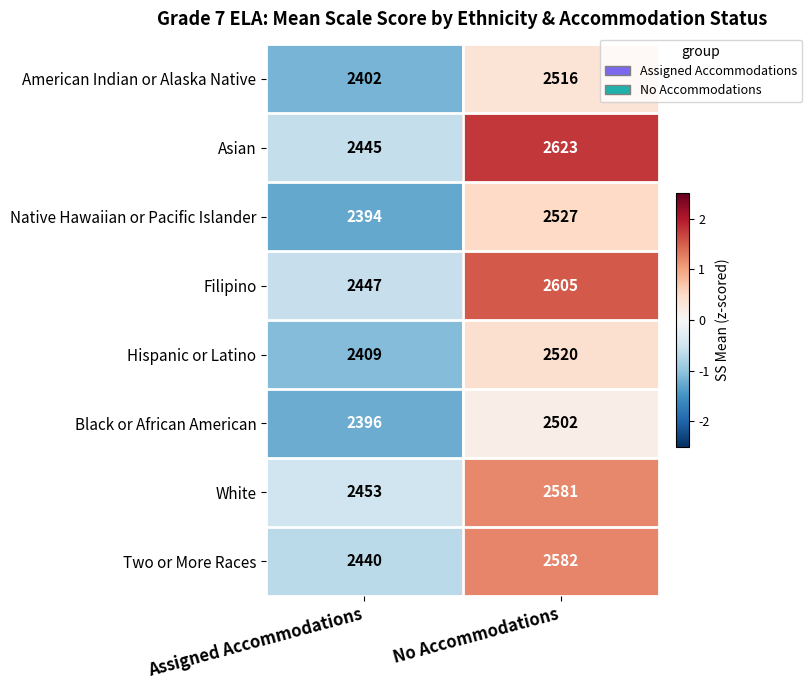

What is the total value across all series at No Accommodations?

20456